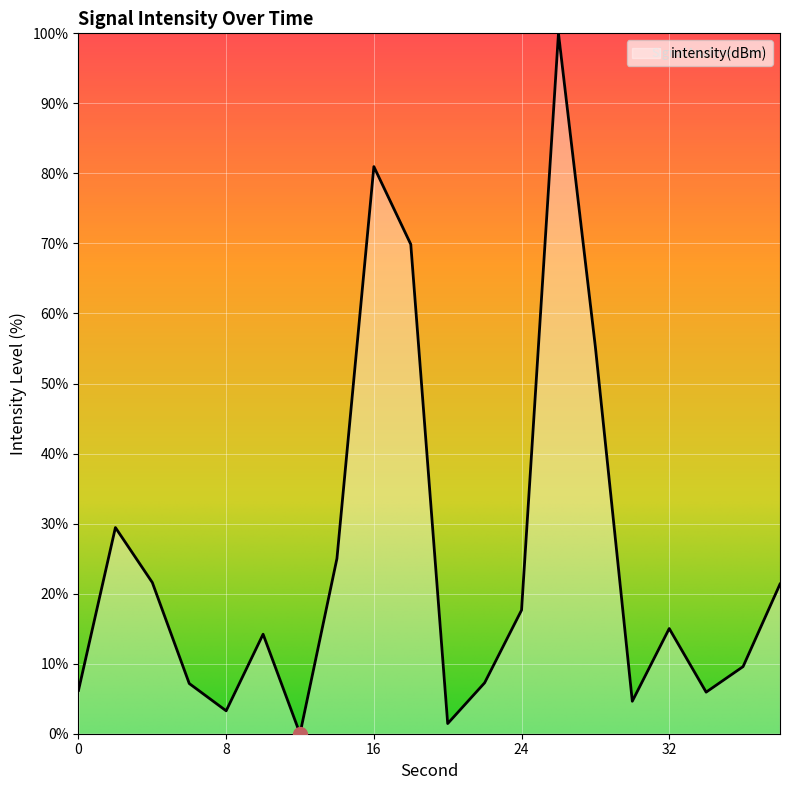

What is the maximum value shown in the chart?

100.0